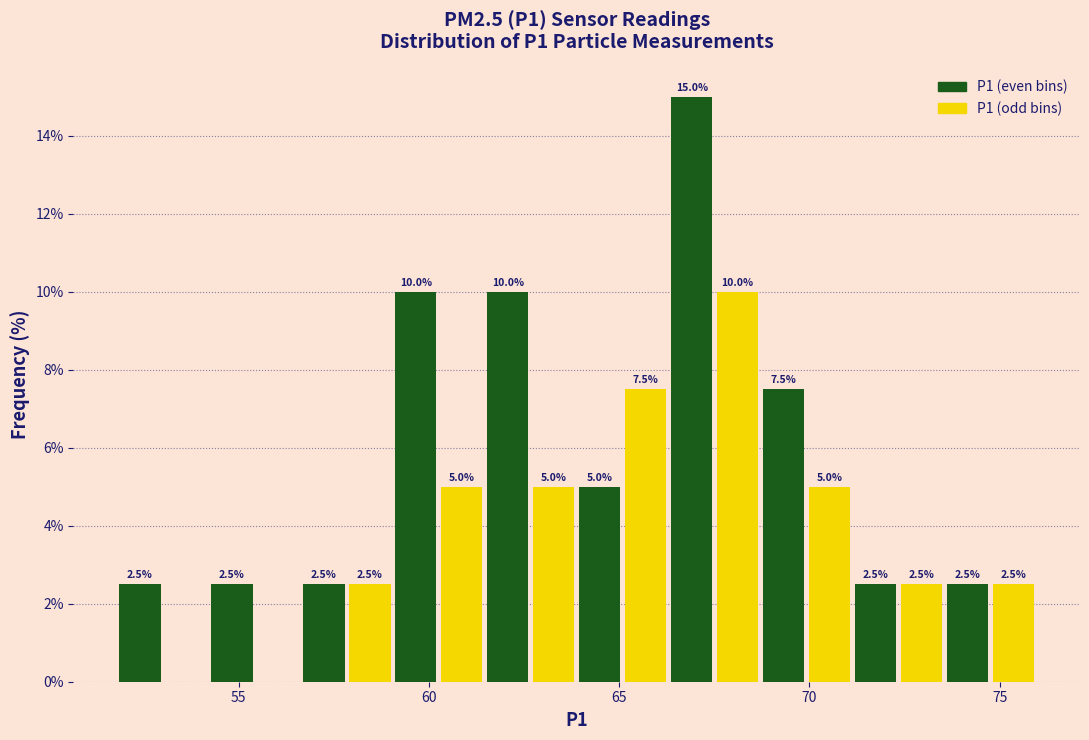

Read against the x-axis, roughly where is the centre of the tallest bar?

67.0